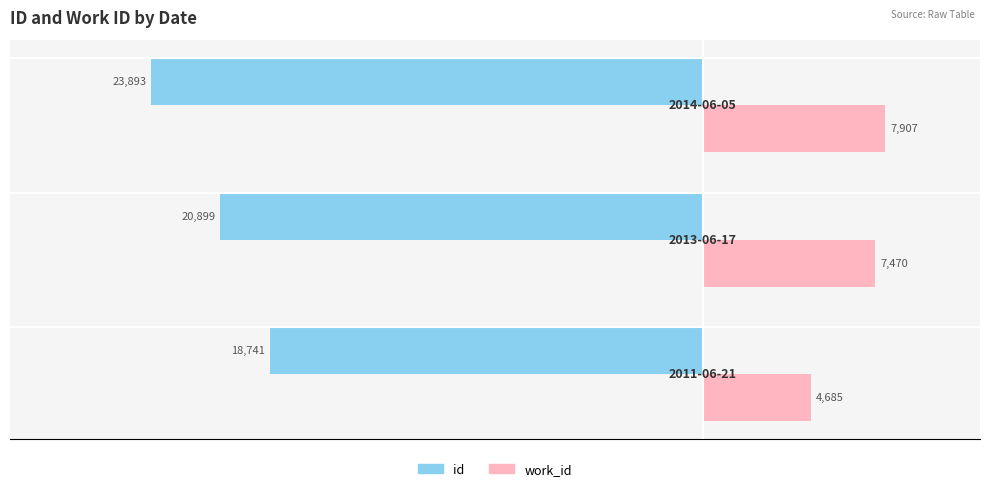

Count the work_id values in the range 4685 to 7907.

3